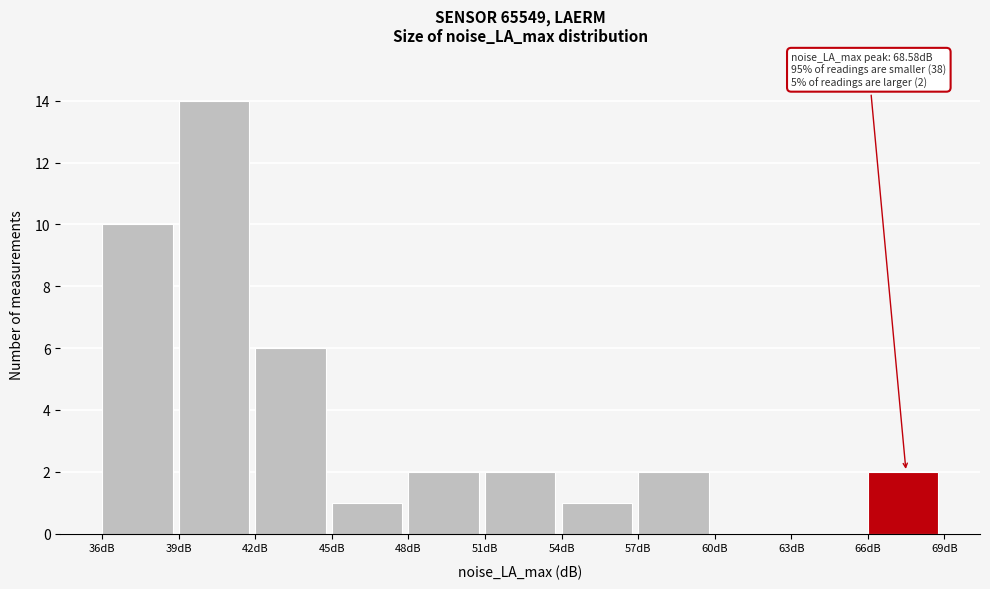

Over which range of the x-axis is the bar tallest?

39 to 42